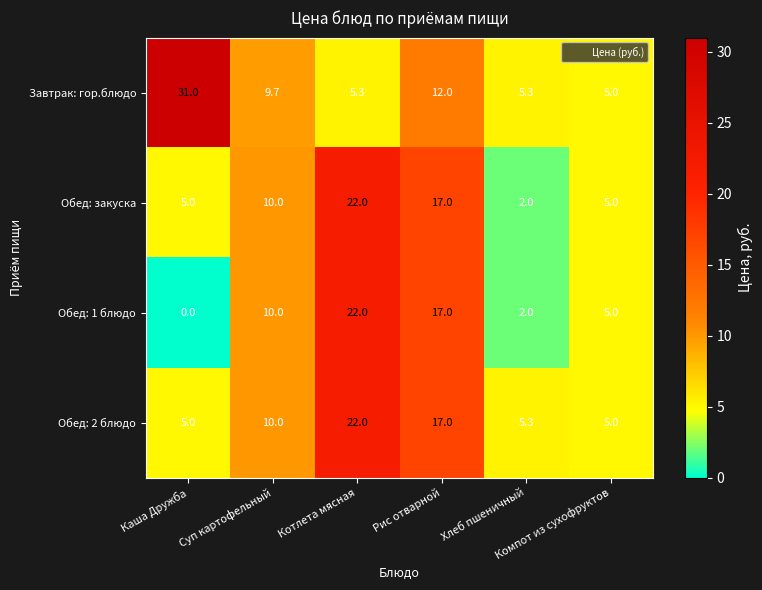

What is the minimum value for Обед: 2 блюдо?

5.0